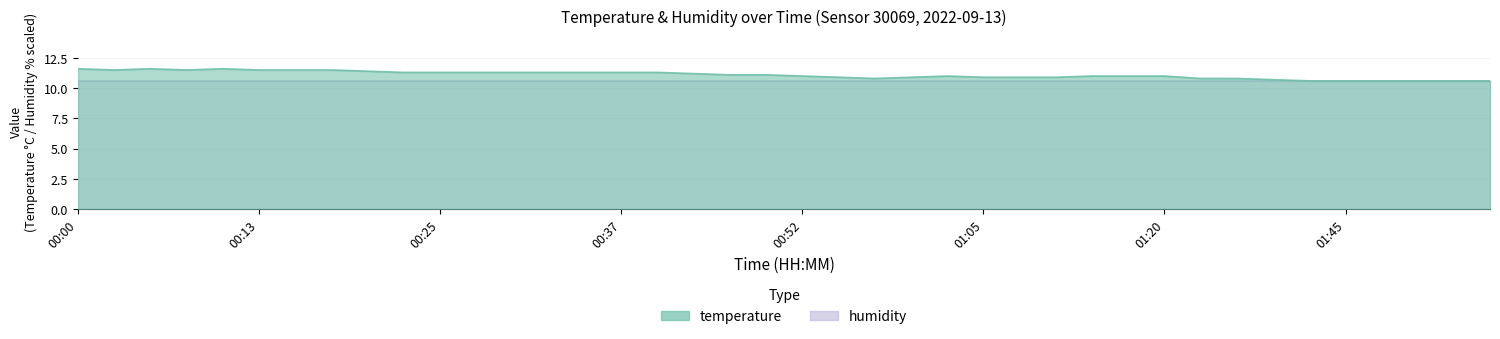

Does the chart display data point markers on the line(s)?

No